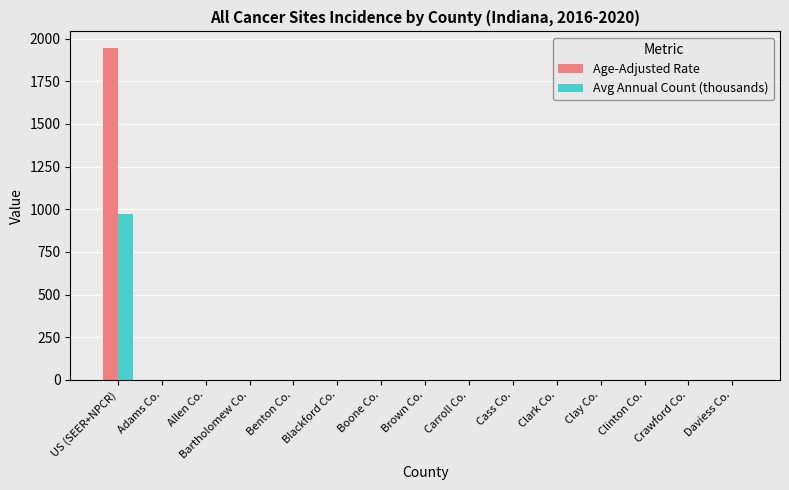

At which category is the sum across all series the highest?

US (SEER+NPCR)